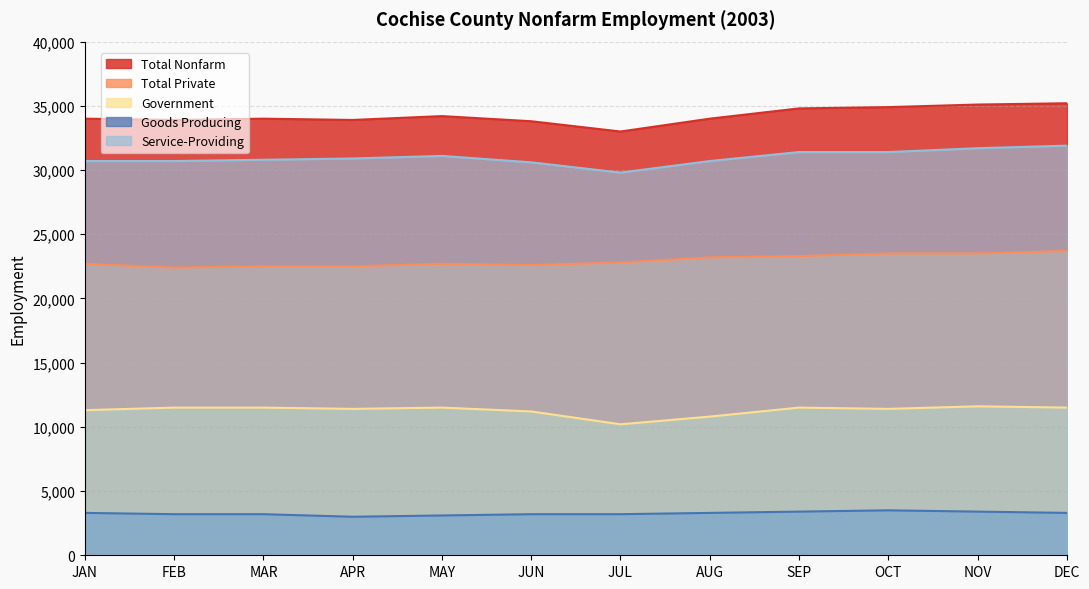

What is the sum of the Goods Producing values at SEP and JAN?

6700